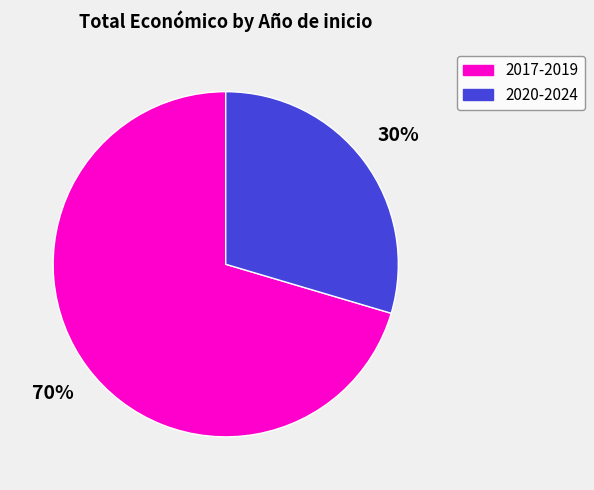

To the nearest percent, what is the average slice percentage?

50%